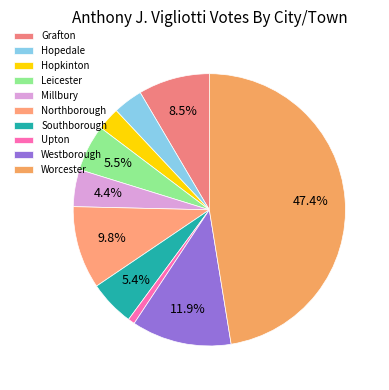

What is the ratio of the value at Hopedale to the value at Upton?

4.4